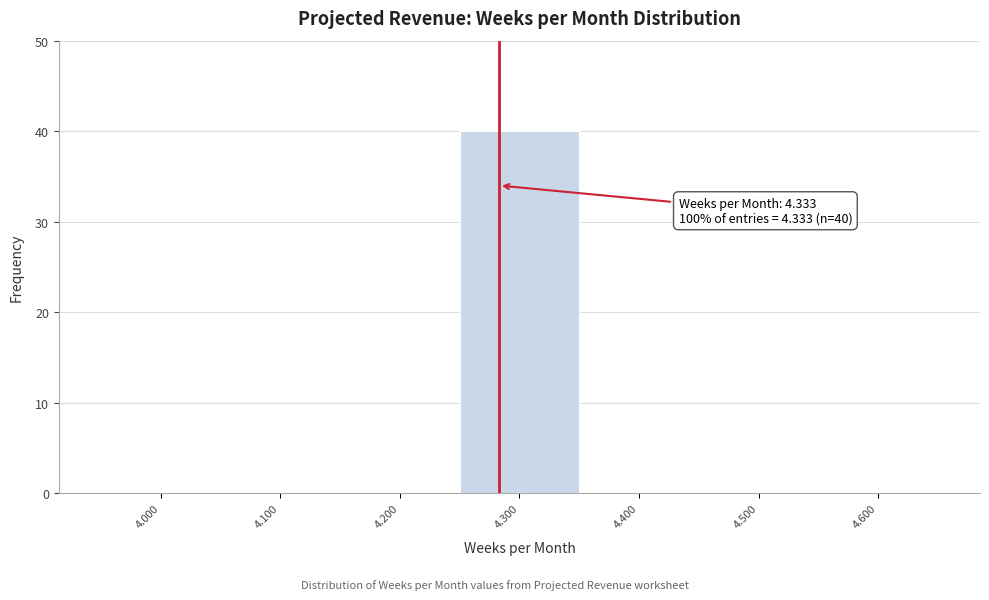

Reading left to right, transcribe all the data shown in this chart.

4.000=0	4.100=0	4.200=0	4.300=40	4.400=0	4.500=0	4.600=0